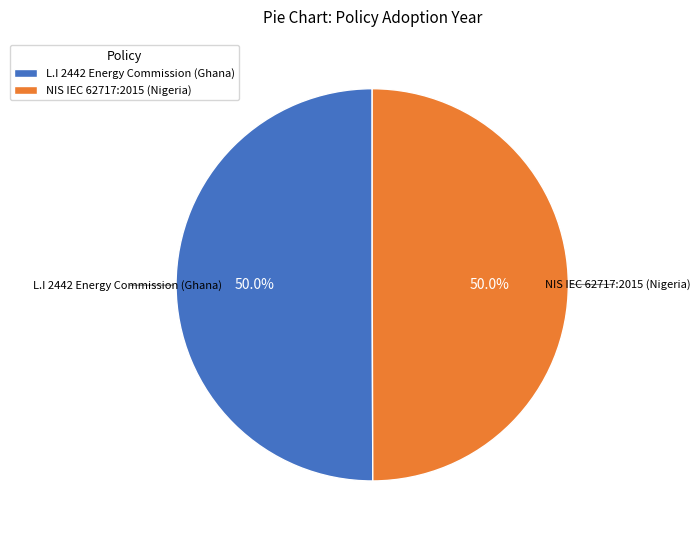

Do NIS IEC 62717:2015 (Nigeria) and L.I 2442 Energy Commission (Ghana) together represent more than half of the pie?

Yes